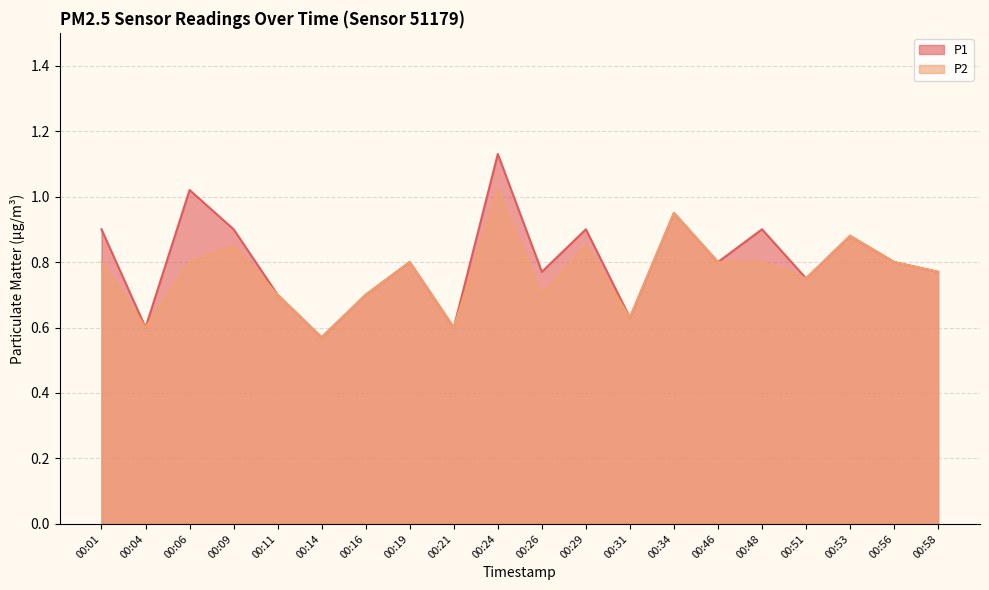

How many interior local valleys does the P2 series have?

6